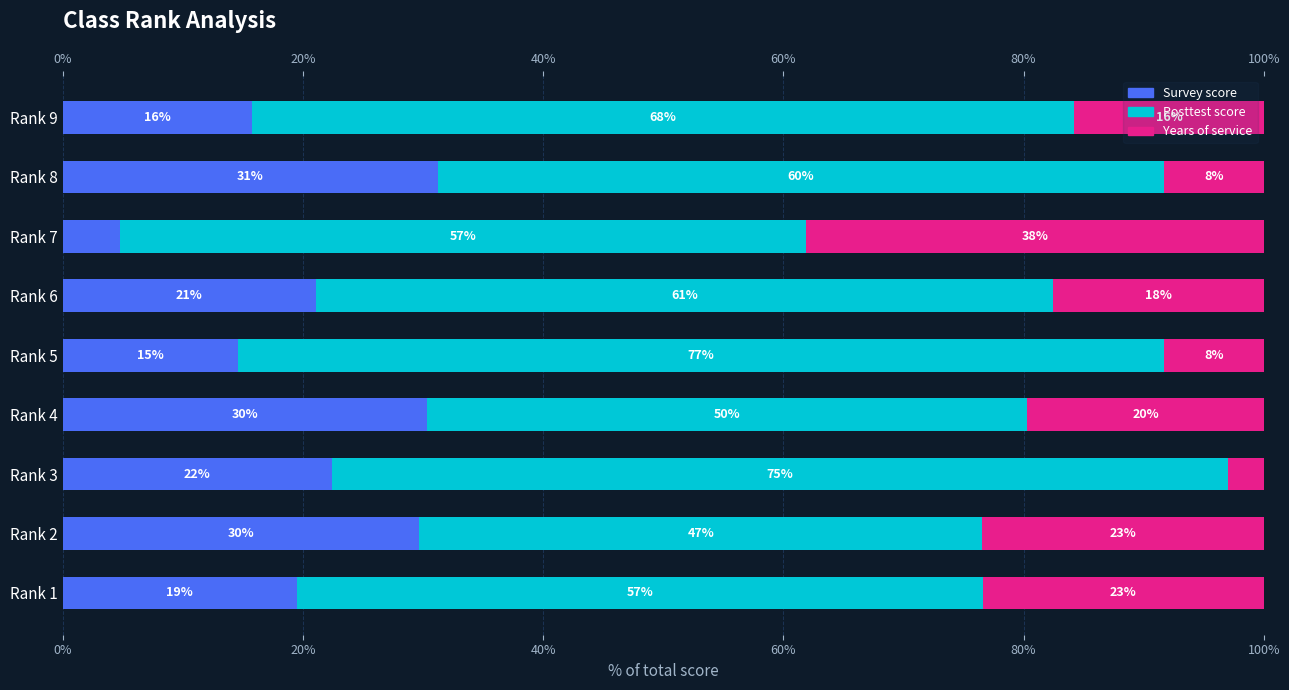

Is it true that Survey score equals 14.4 at Rank 4?

False